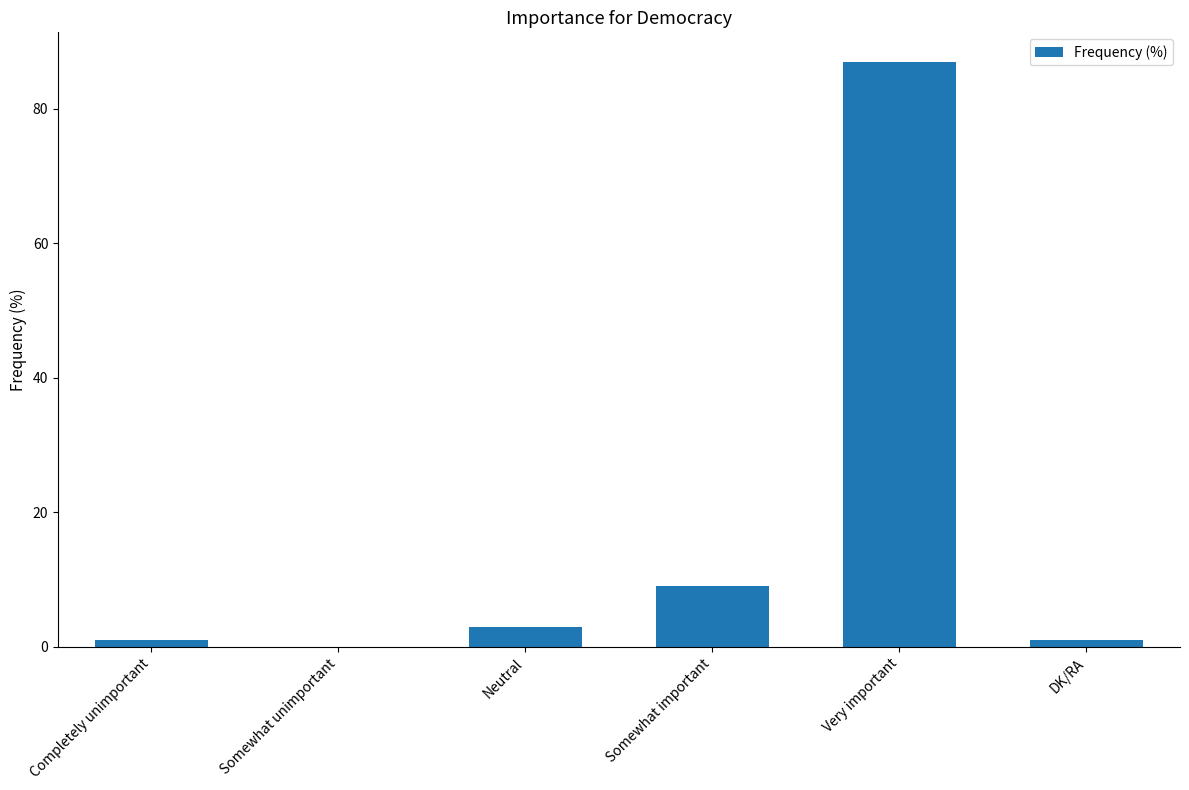

What is the difference between the values at Very important and Somewhat unimportant?

87